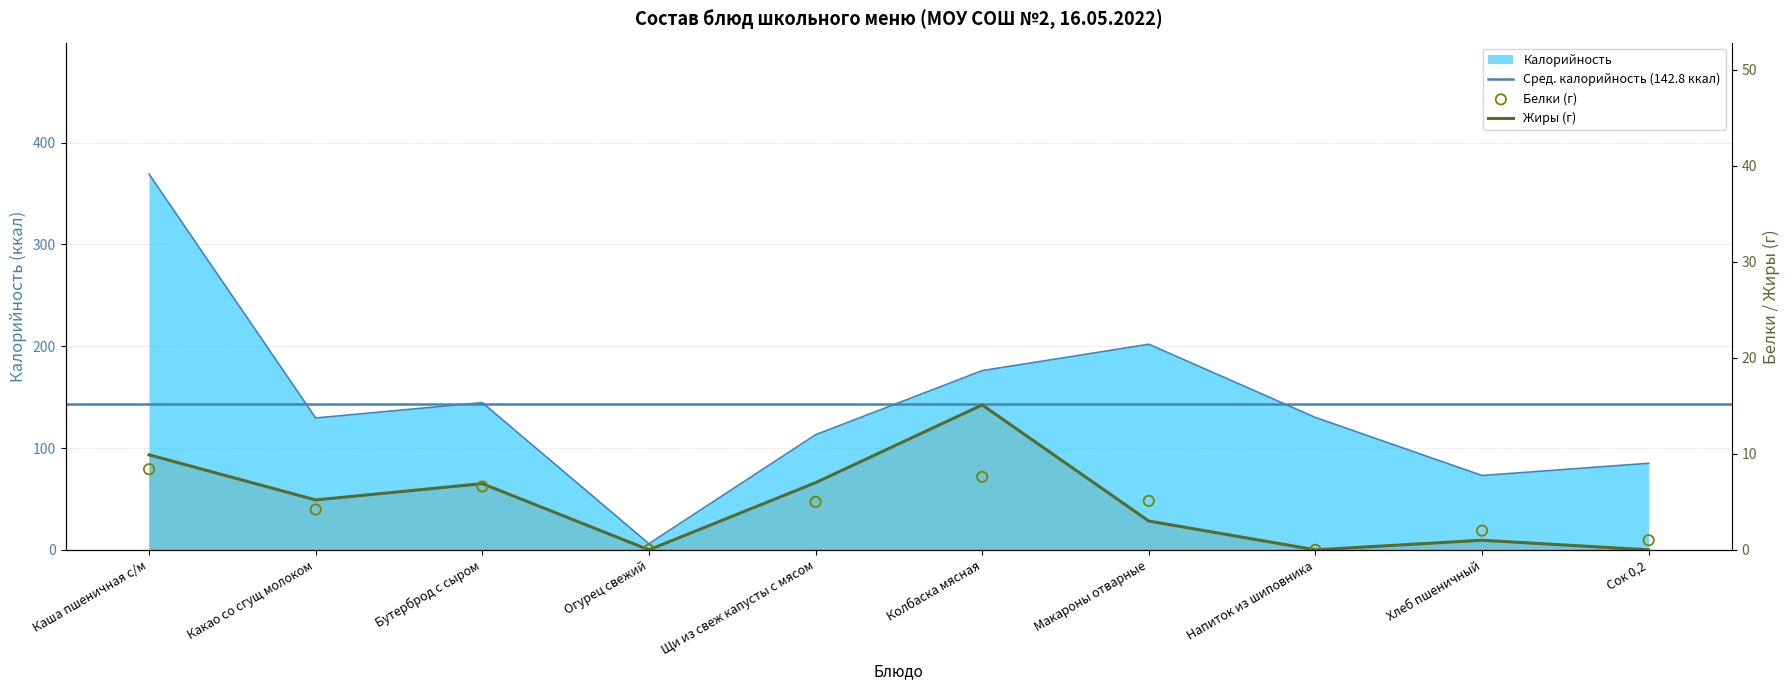

Which series has the largest total across all categories?

Калорийность